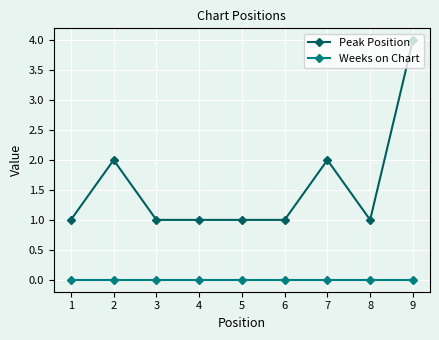

Reading right to left, extract all data points from this chart.

Peak Position: 9=4	8=1	7=2	6=1	5=1	4=1	3=1	2=2	1=1
Weeks on Chart: 9=0	8=0	7=0	6=0	5=0	4=0	3=0	2=0	1=0